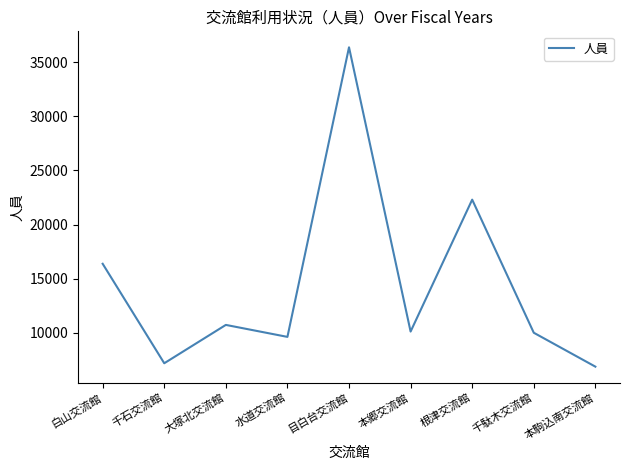

What value does the data have at 根津交流館?

22305